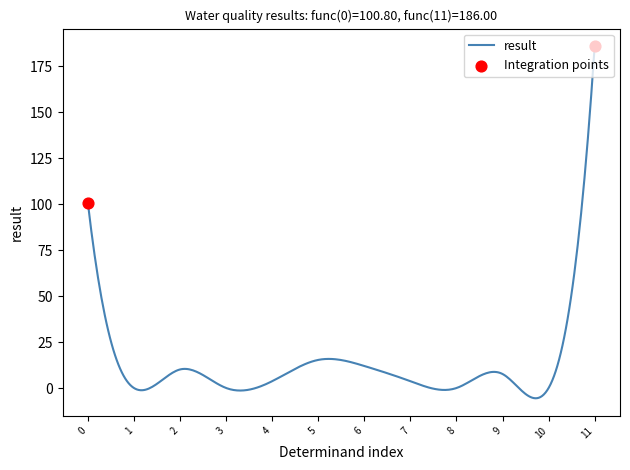

What is the difference between the maximum and minimum values?

191.6